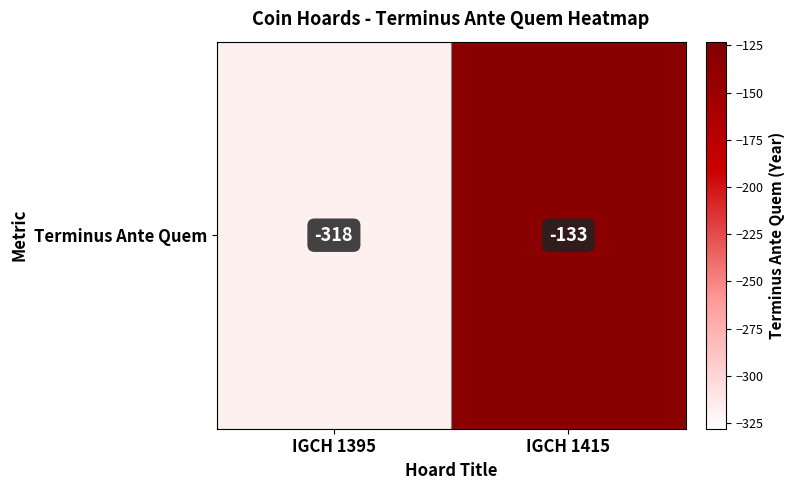

What is the change in value from IGCH 1395 to IGCH 1415?

+185